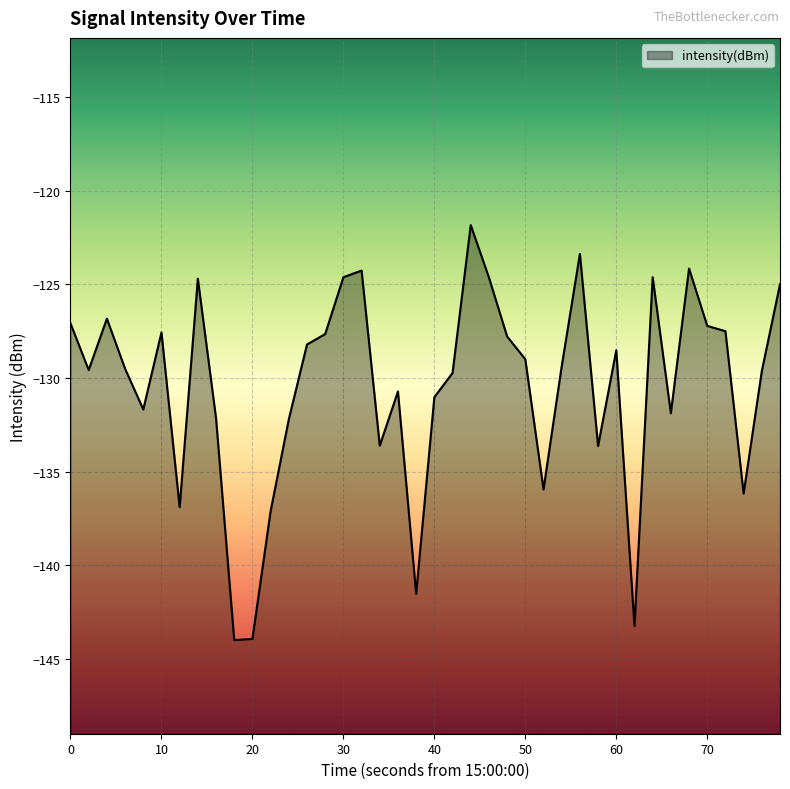

Does the chart display data point markers on the line(s)?

No